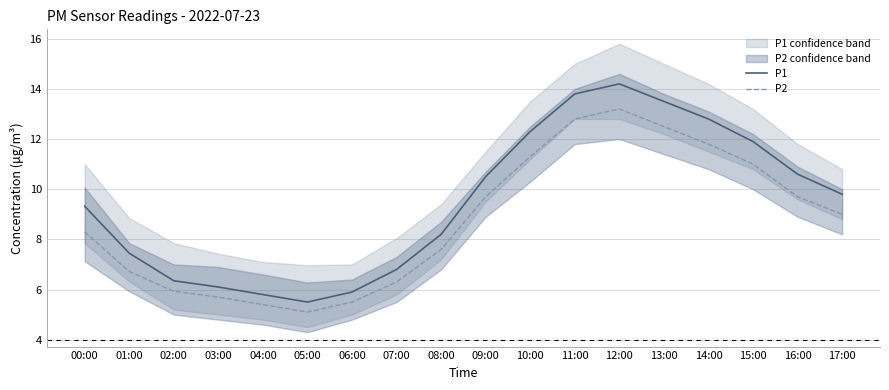

Is the value of P1 at 16:00 greater than the value of P2 at 09:00?

Yes